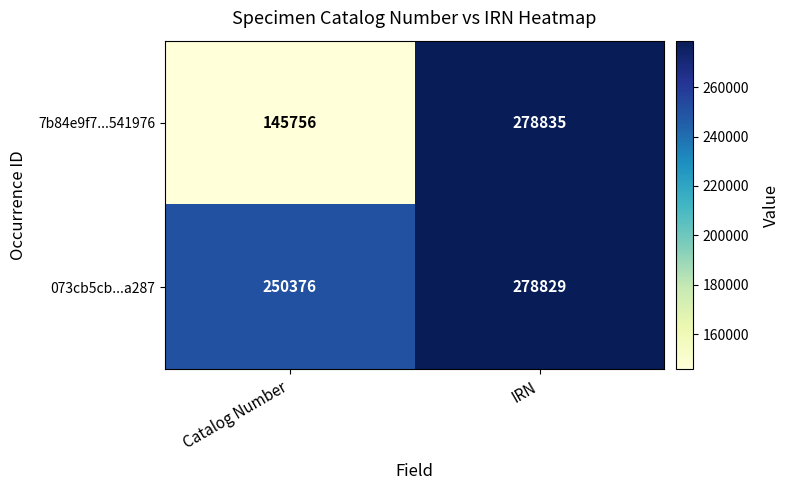

At which category is the sum across all series the highest?

IRN